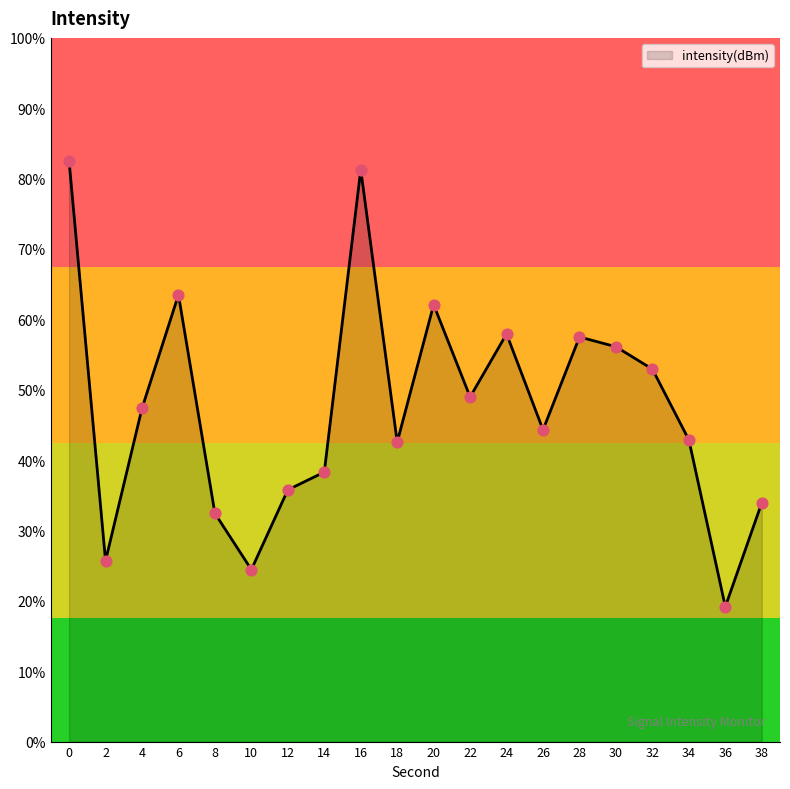

Which has a higher value, 16 or 12?

16